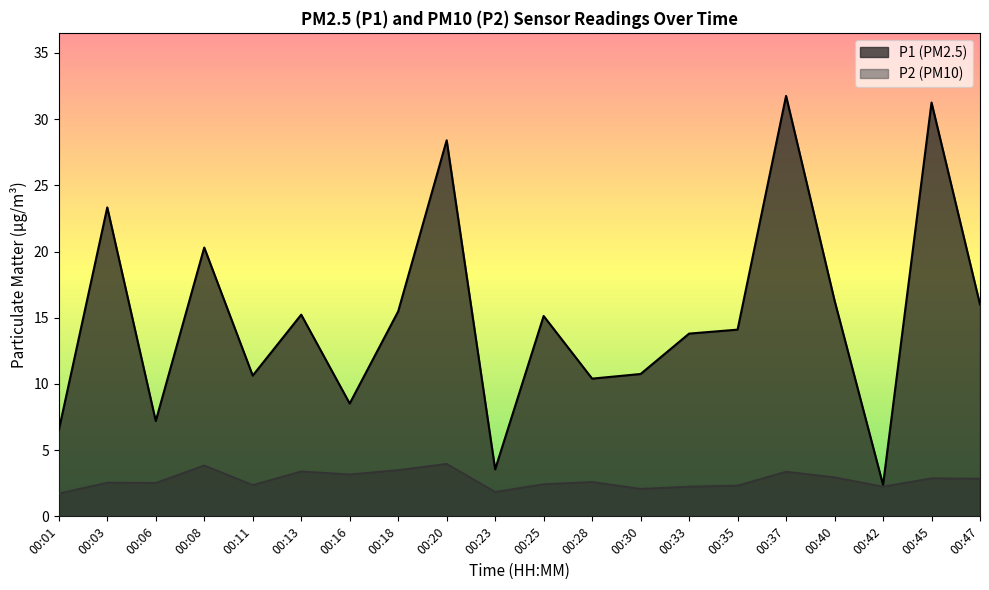

True or false: P2 and P1 cross at least once.

False